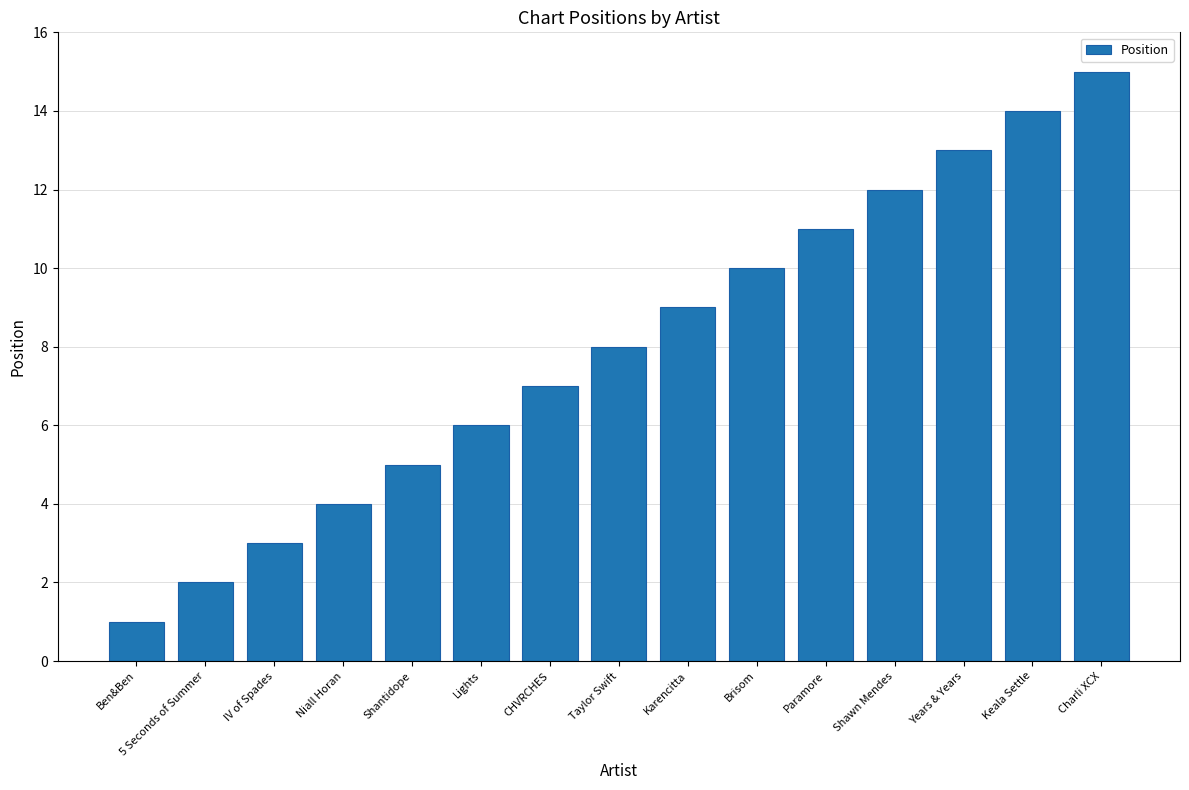

Where is the data nearest to the value 8?

Taylor Swift